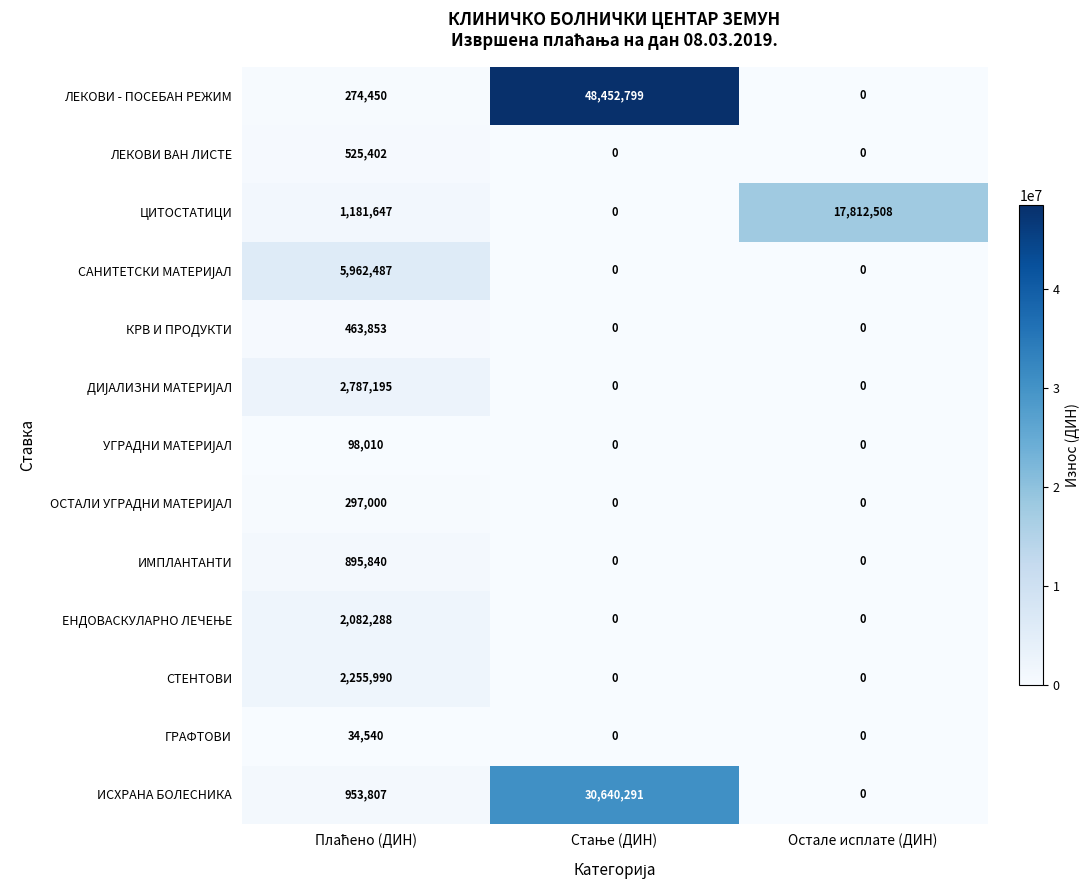

What is the average value of the ИМПЛАНТАНТИ series?

298613